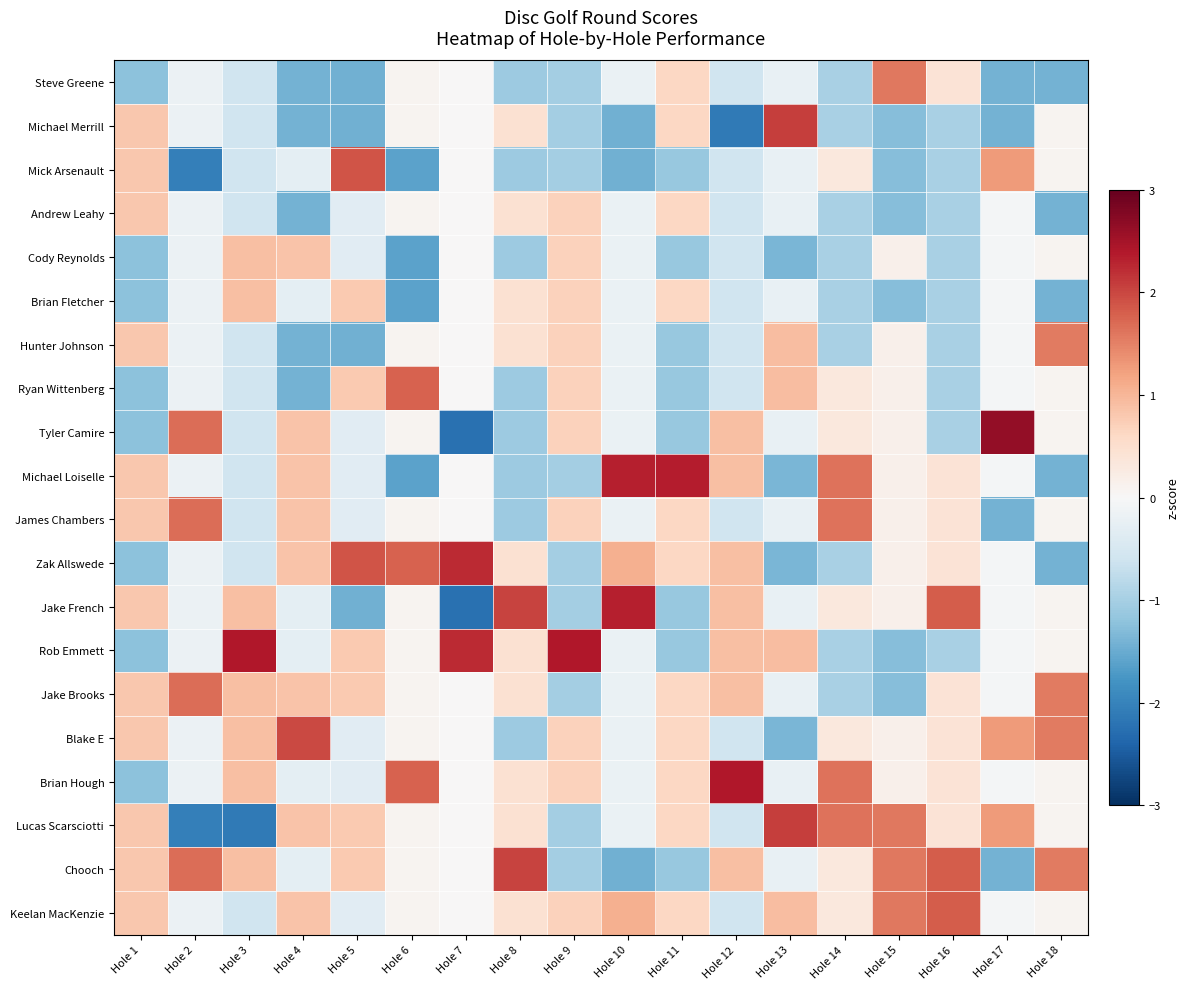

How many categories are shown in the chart?

18